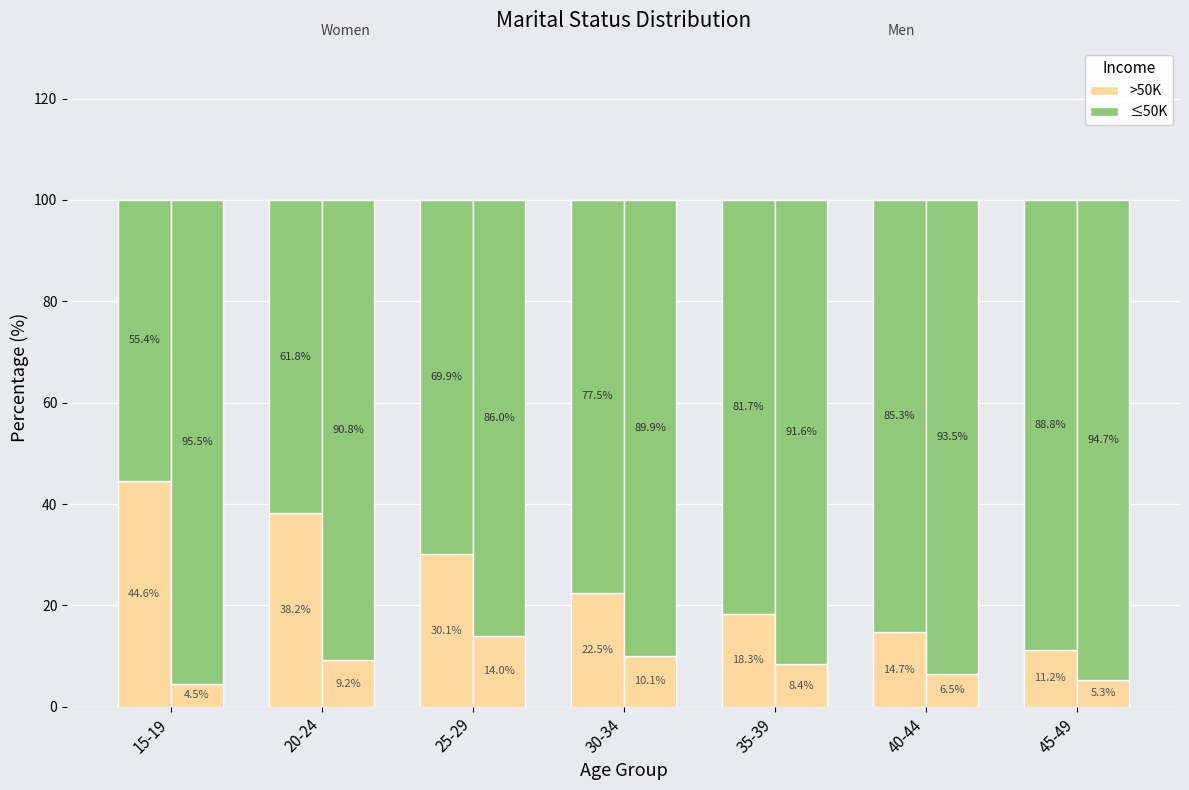

Which series changed the most between 35-39 and 45-49?

>50K